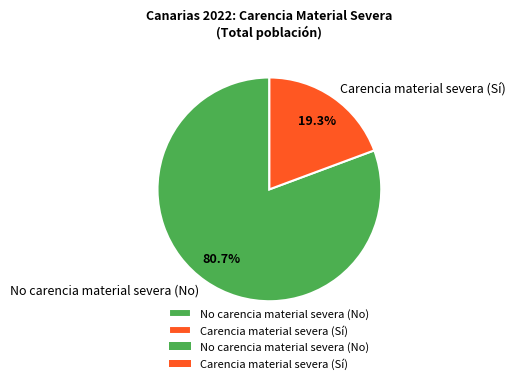

What is the majority slice?

No carencia material severa (No)